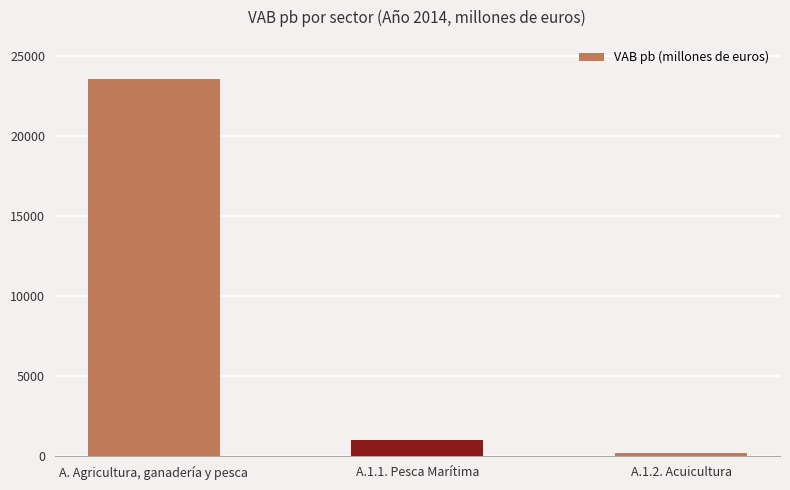

The value at A.1.2. Acuicultura is 224.7. True or false?

True